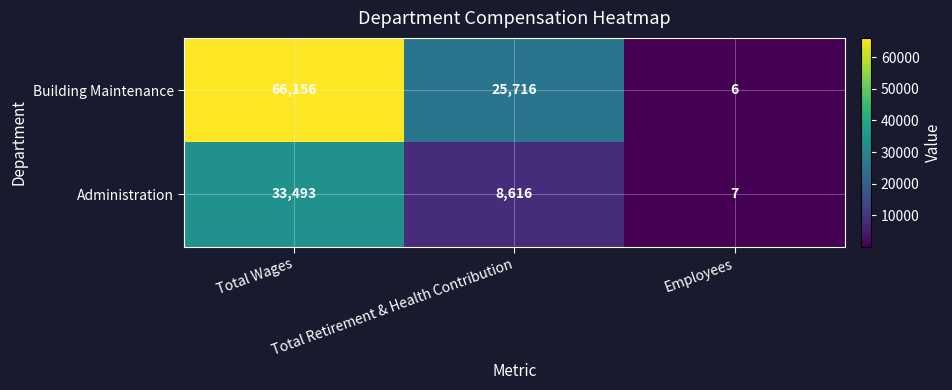

Rank the series by their maximum value, from lowest to highest.

Administration, Building Maintenance